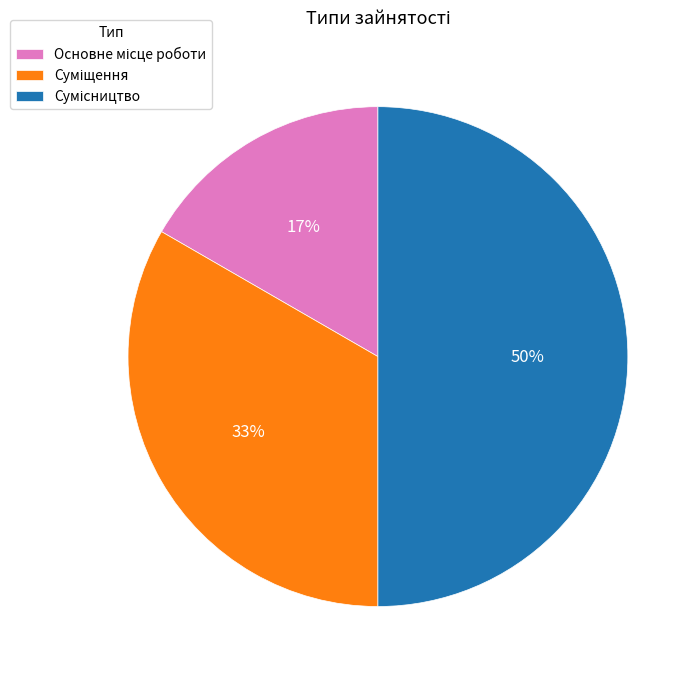

To the nearest percent, what is the average slice percentage?

33%